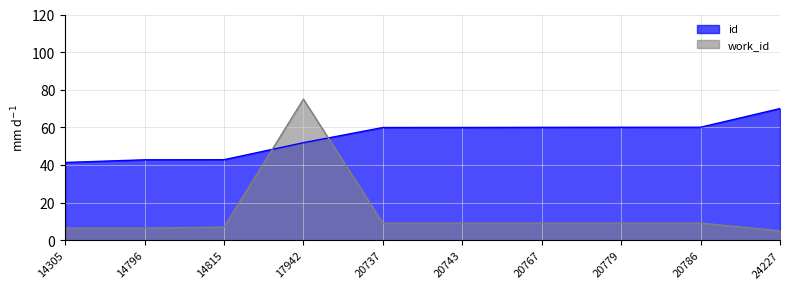

What is the difference between the highest and lowest values at 20737?

50.8